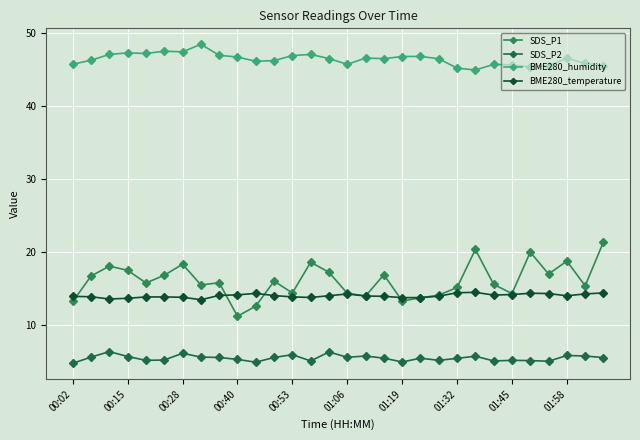

How many lines are shown in the chart?

4